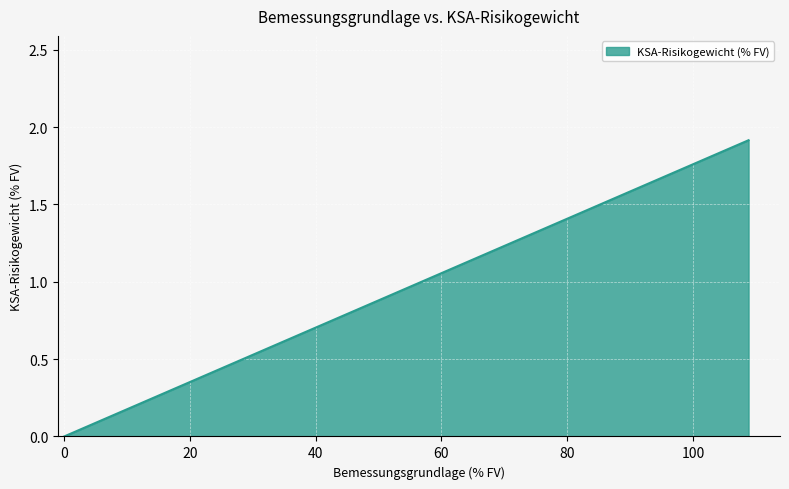

Is it true that the value at Nach Artikel 140(4) CRD IV befreit is 2.6?

False